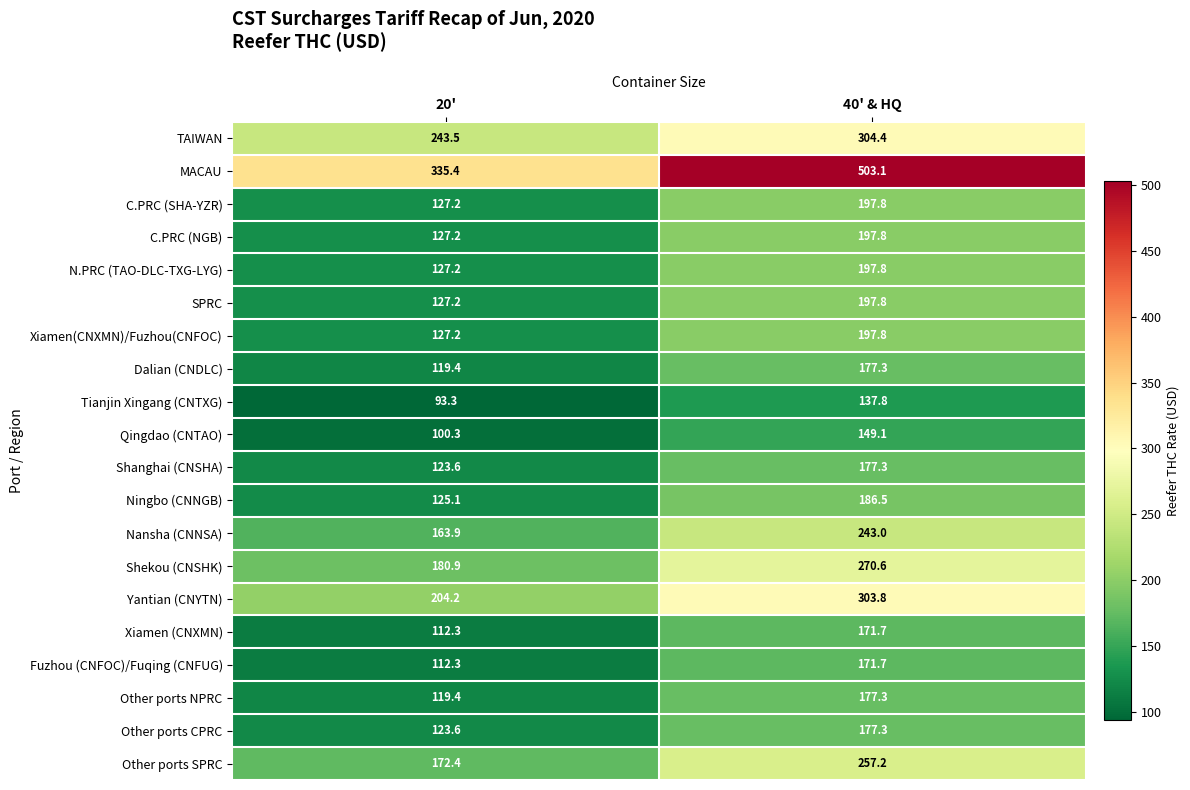

What is the difference between the Other ports SPRC values at 40' & HQ and 20'?

84.8